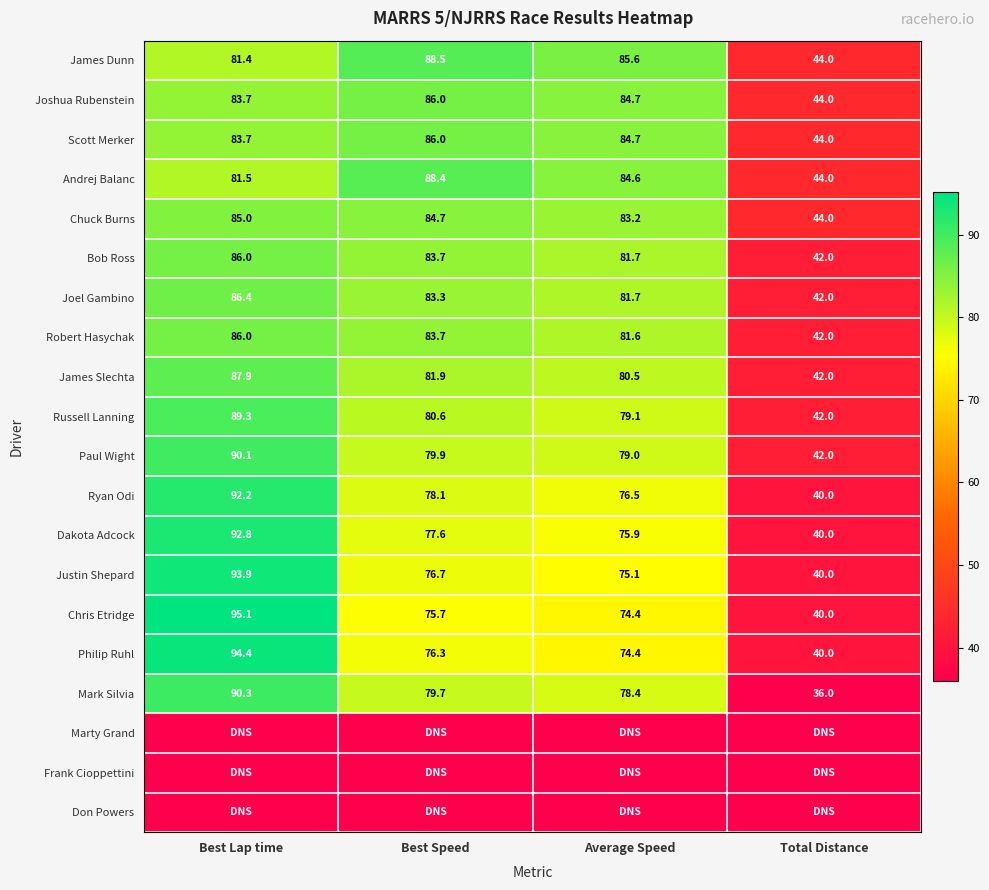

At which category does the chart reach its peak across all series?

Best Lap time